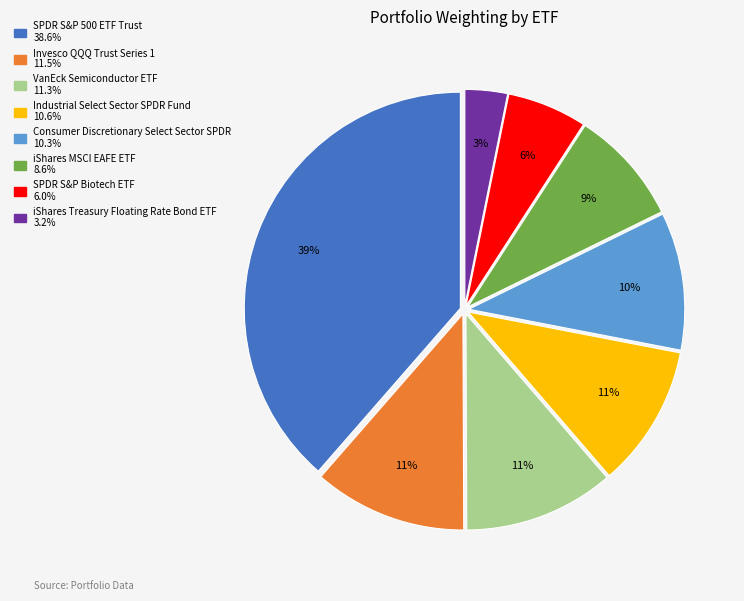

Does any single category account for the majority?

No